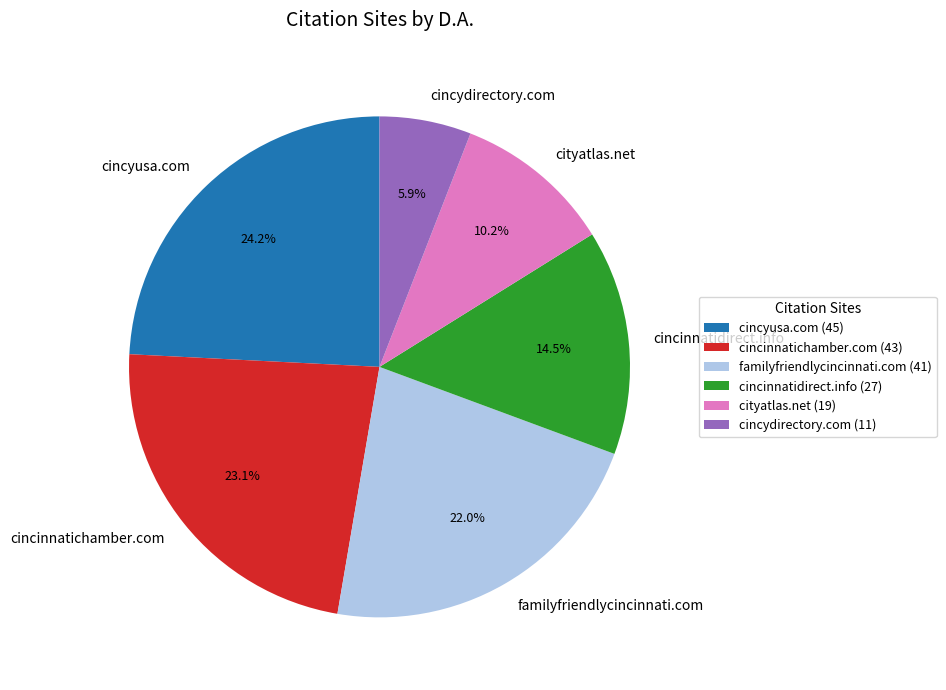

Between cincydirectory.com and cincyusa.com, which is larger?

cincyusa.com